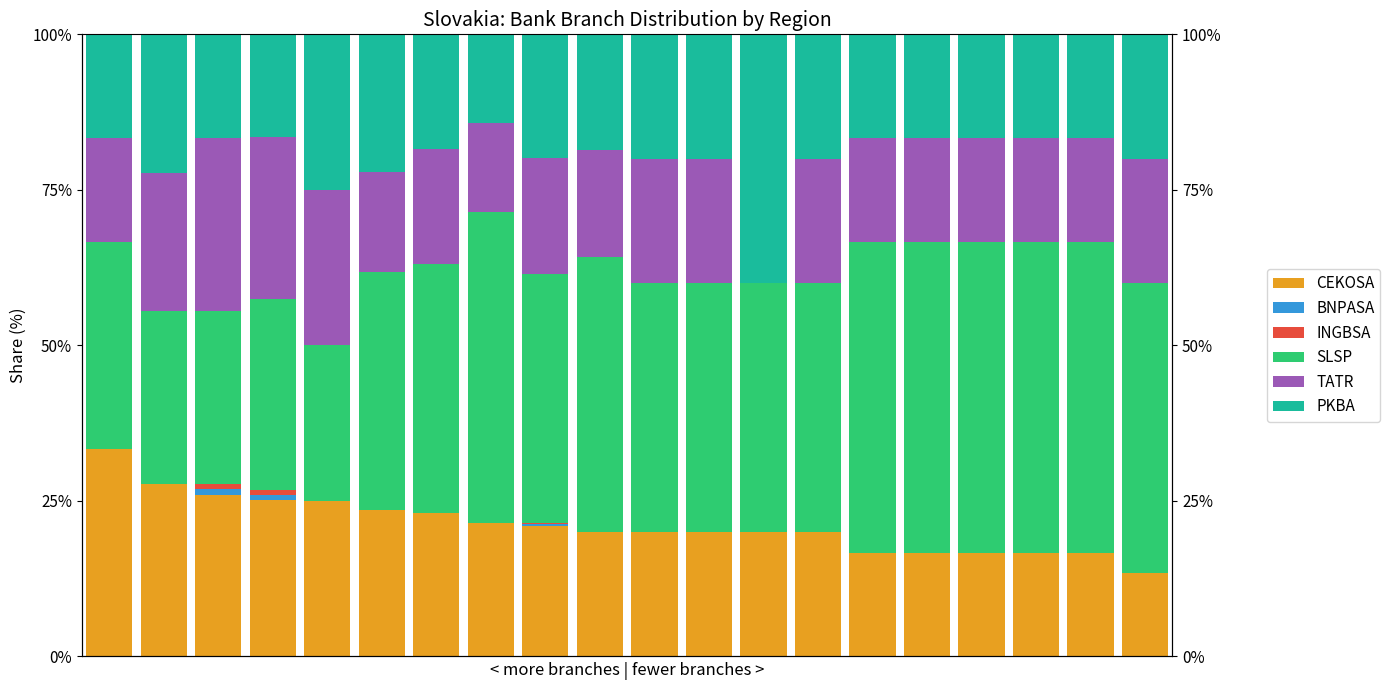

Reading left to right, list all the values displayed in this chart.

CEKOSA: 0=33.3	1=27.8	2=25.9	3=25.2	4=25.0	5=23.5	6=23.1	7=21.4	8=21.0	9=20.0	10=20.0	11=20.0	12=20.0	13=20.0	14=16.7	15=16.7	16=16.7	17=16.7	18=16.7	19=13.3
BNPASA: 0=0.0	1=0.0	2=0.9	3=0.8	4=0.0	5=0.0	6=0.0	7=0.0	8=0.3	9=0.0	10=0.0	11=0.0	12=0.0	13=0.0	14=0.0	15=0.0	16=0.0	17=0.0	18=0.0	19=0.0
INGBSA: 0=0.0	1=0.0	2=0.9	3=0.8	4=0.0	5=0.0	6=0.0	7=0.0	8=0.2	9=0.0	10=0.0	11=0.0	12=0.0	13=0.0	14=0.0	15=0.0	16=0.0	17=0.0	18=0.0	19=0.0
SLSP: 0=33.3	1=27.8	2=27.8	3=30.7	4=25.0	5=38.2	6=40.0	7=50.0	8=40.1	9=44.3	10=40.0	11=40.0	12=40.0	13=40.0	14=50.0	15=50.0	16=50.0	17=50.0	18=50.0	19=46.7
TATR: 0=16.7	1=22.2	2=27.8	3=26.0	4=25.0	5=16.2	6=18.5	7=14.3	8=18.6	9=17.1	10=20.0	11=20.0	12=0.0	13=20.0	14=16.7	15=16.7	16=16.7	17=16.7	18=16.7	19=20.0
PKBA: 0=16.7	1=22.2	2=16.7	3=16.5	4=25.0	5=22.1	6=18.5	7=14.3	8=19.9	9=18.6	10=20.0	11=20.0	12=40.0	13=20.0	14=16.7	15=16.7	16=16.7	17=16.7	18=16.7	19=20.0